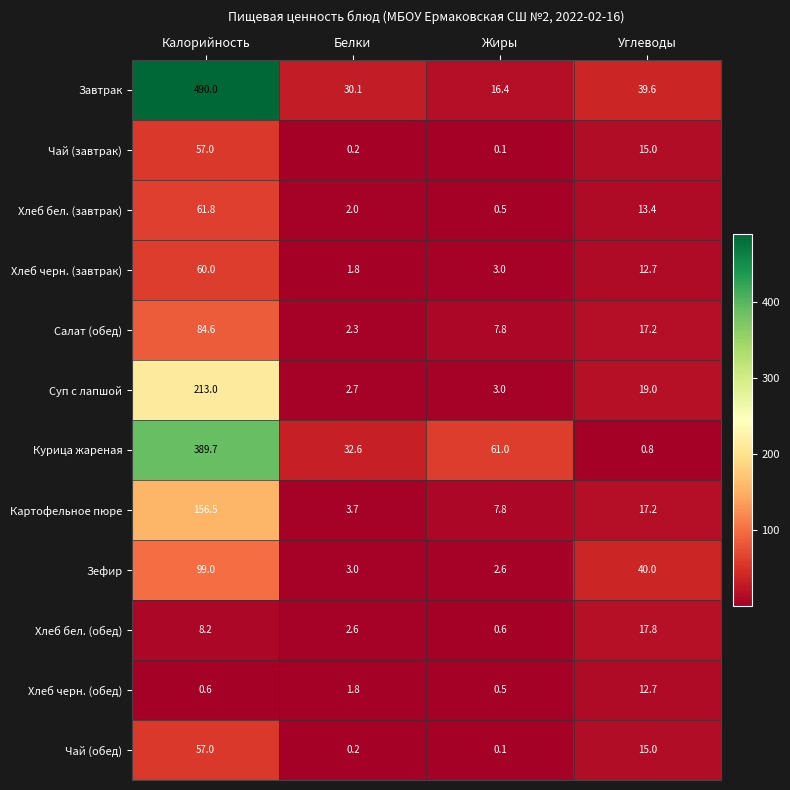

Which series has the largest total across all categories?

Завтрак